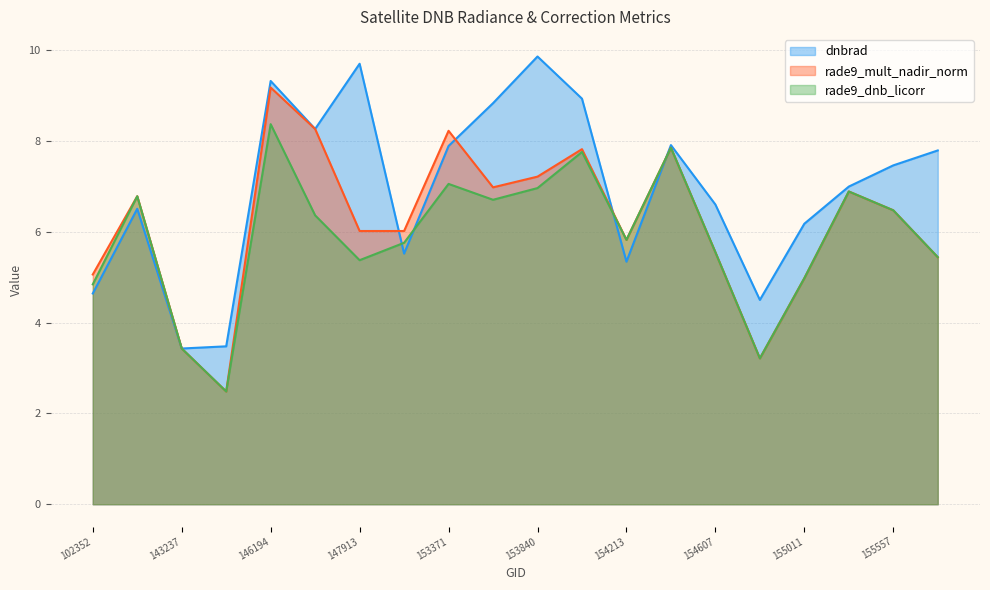

What is the sum of all dnbrad values?

139.1